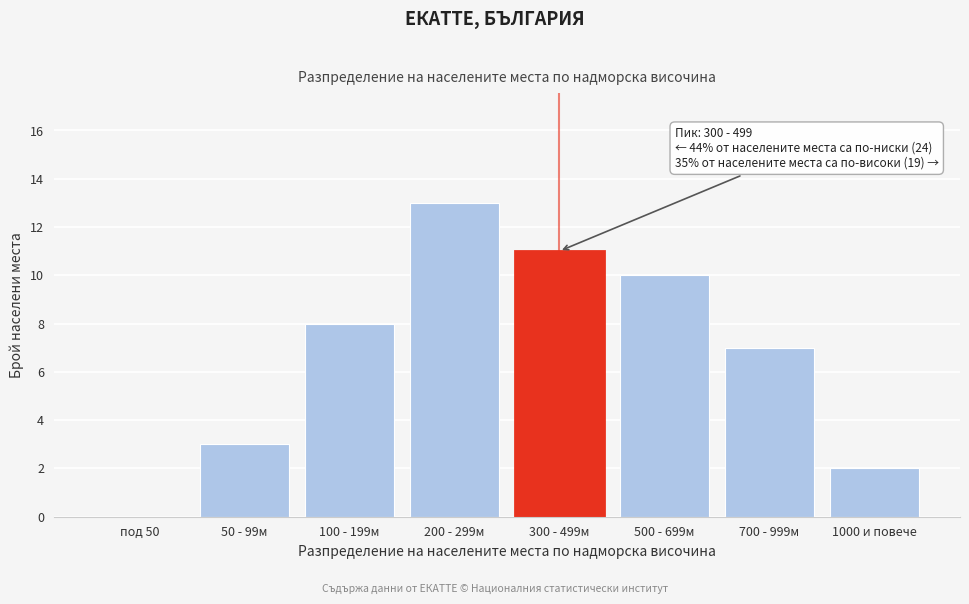

Reading left to right, extract all data points from this chart.

под 50=0	50 - 99м=3	100 - 199м=8	200 - 299м=13	300 - 499м=11	500 - 699м=10	700 - 999м=7	1000 и повече=2